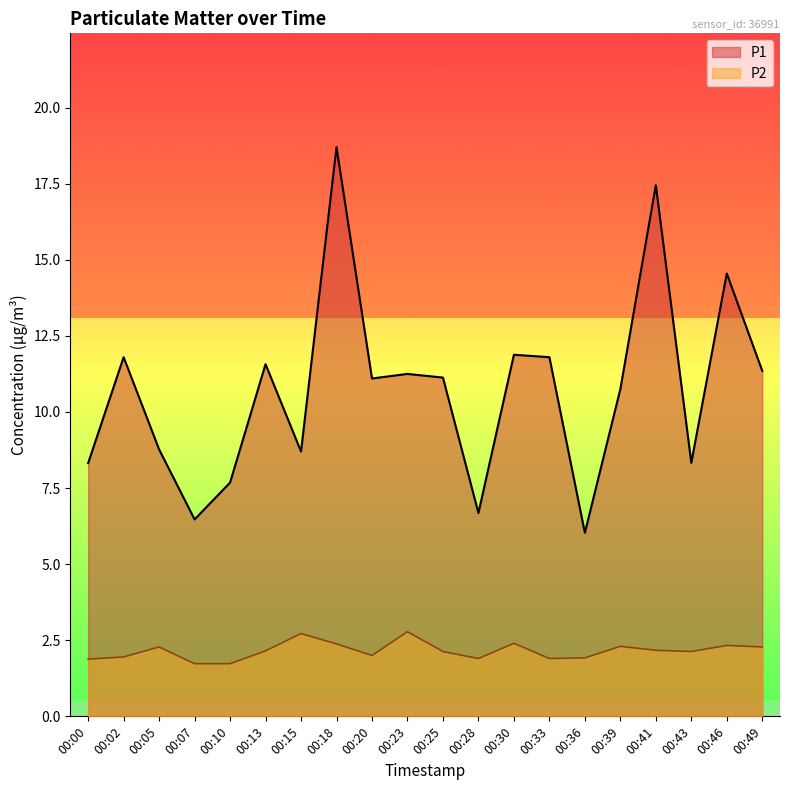

Which has a higher value, 00:39 or 00:18?

00:18